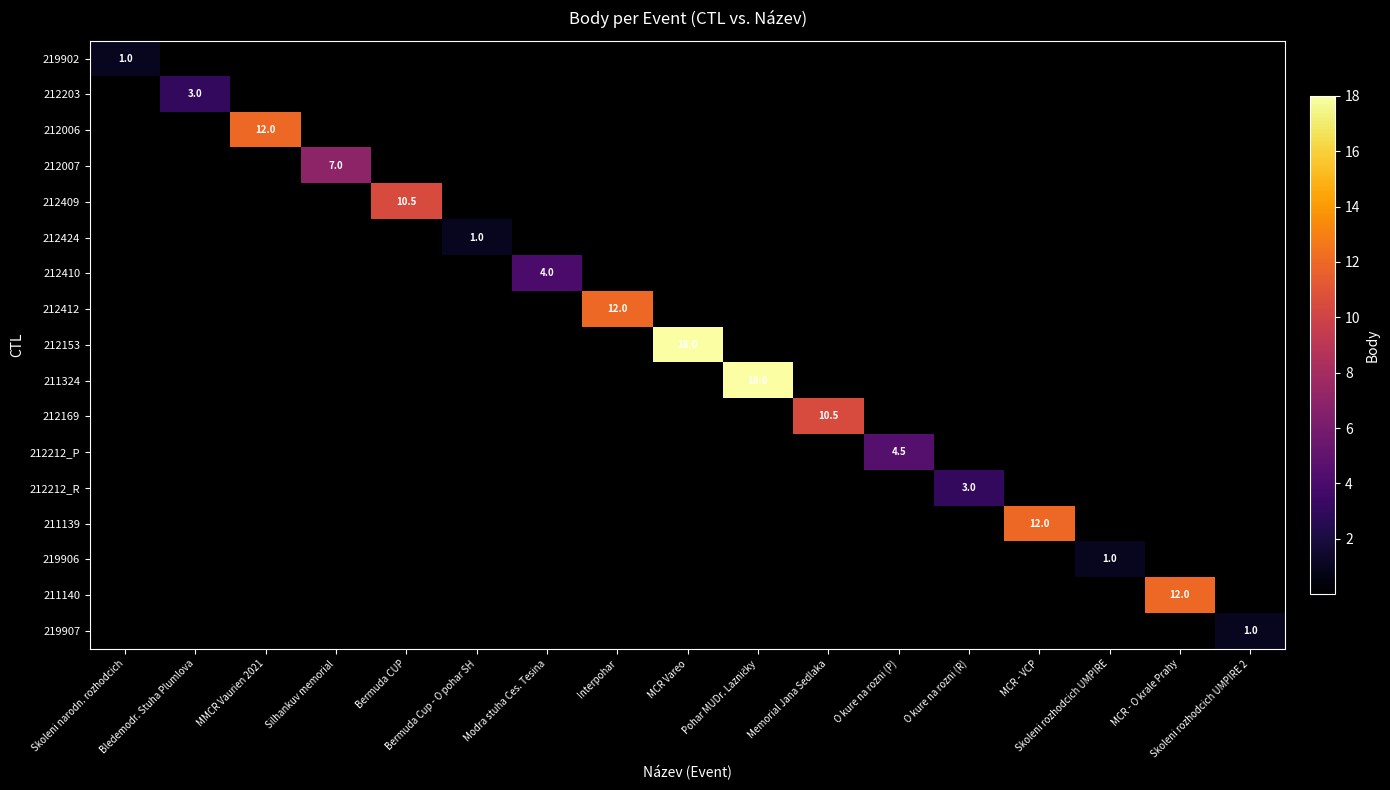

At how many categories does at least one series exceed 10?

8